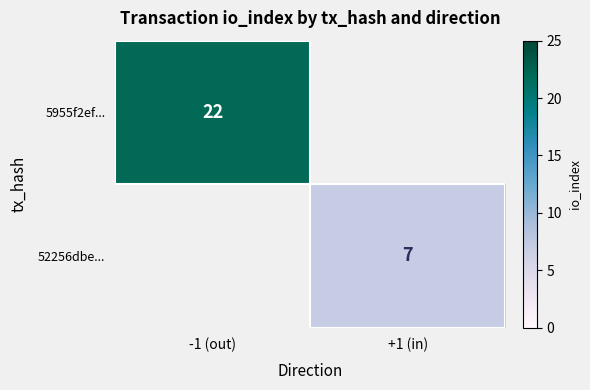

Is it true that 5955f2ef... equals 22 at -1 (out)?

True